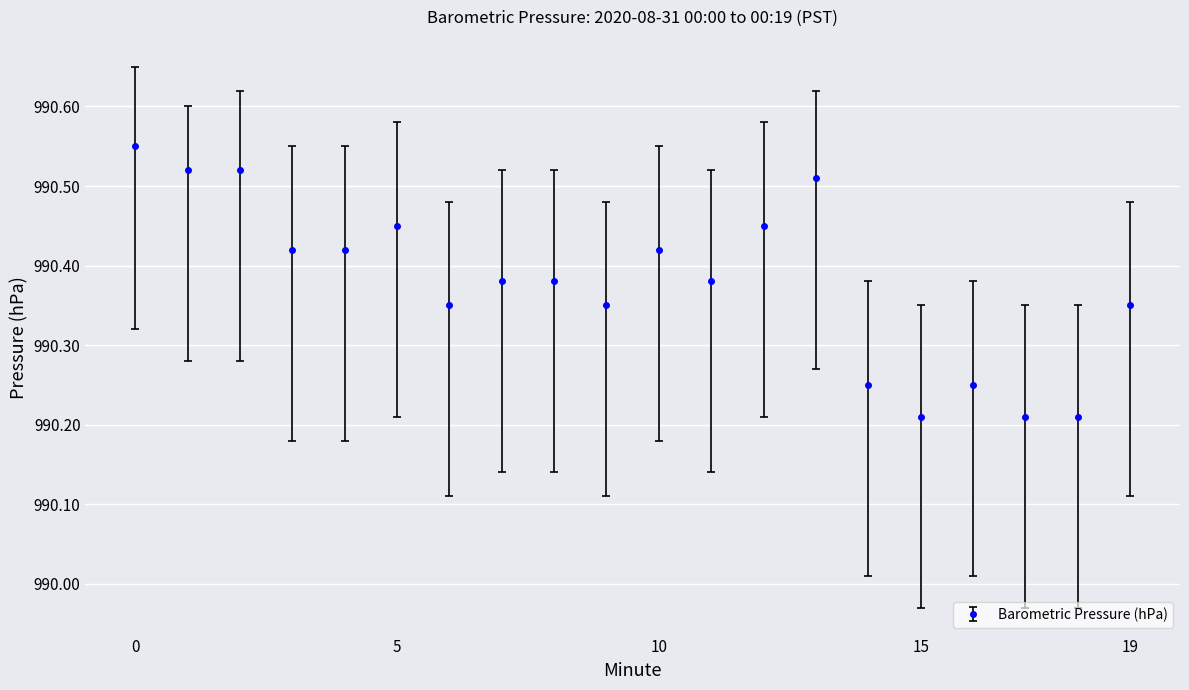

Is this an area chart (filled region under the line)?

No